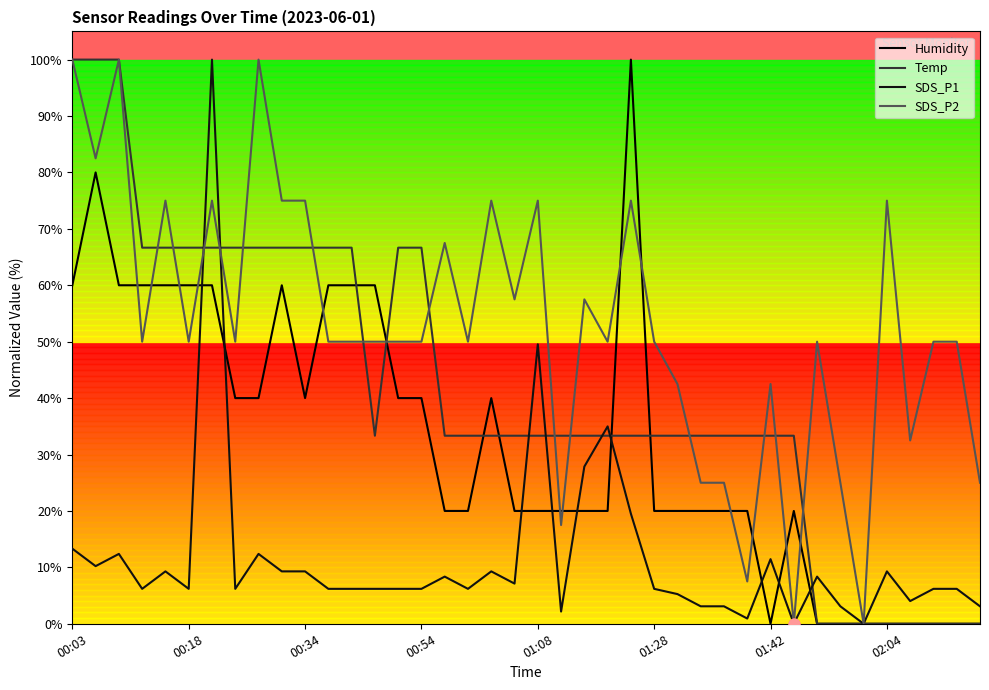

Which series has the largest total across all categories?

SDS_P2